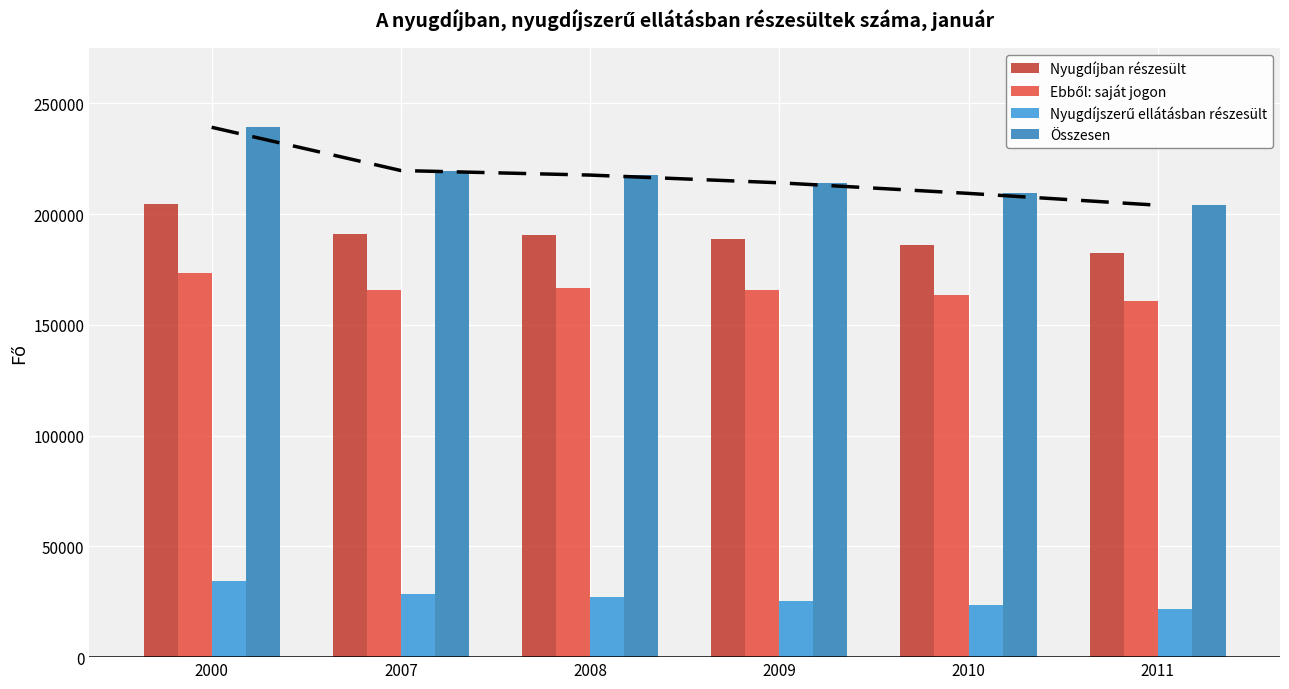

Is the value of Nyugdíjszerű ellátásban részesült at 2000 greater than the value of Összesen at 2008?

No